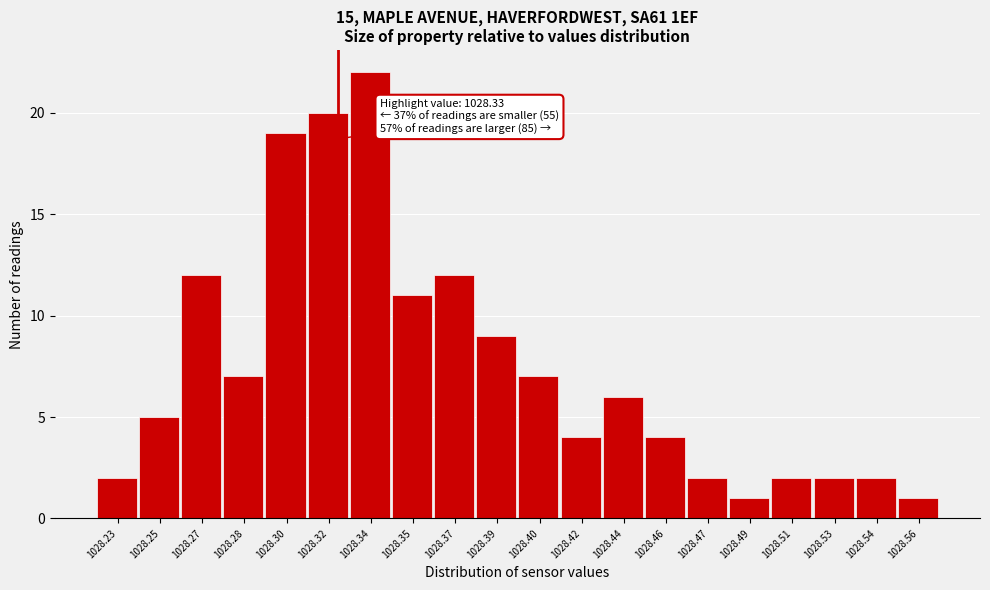

Reading left to right, transcribe all the data shown in this chart.

2	5	12	7	19	20	22	11	12	9	7	4	6	4	2	1	2	2	2	1